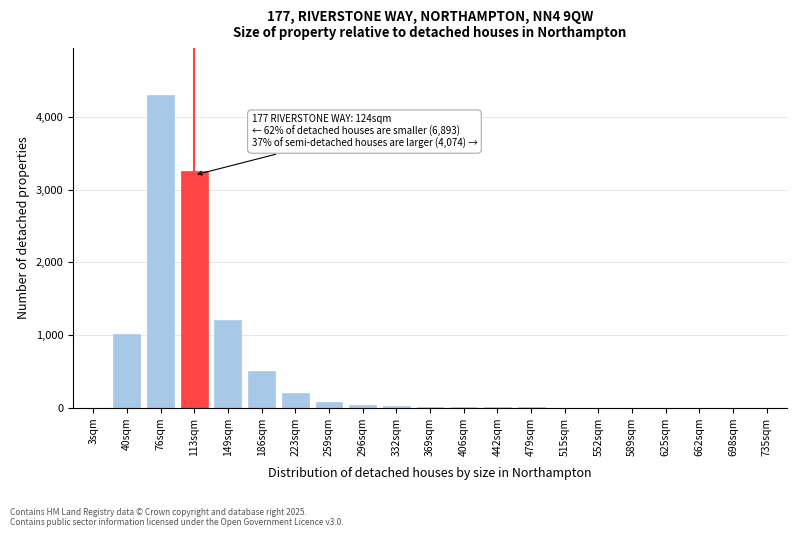

What is the ratio of the value at 40sqm to the value at 113sqm?

0.3